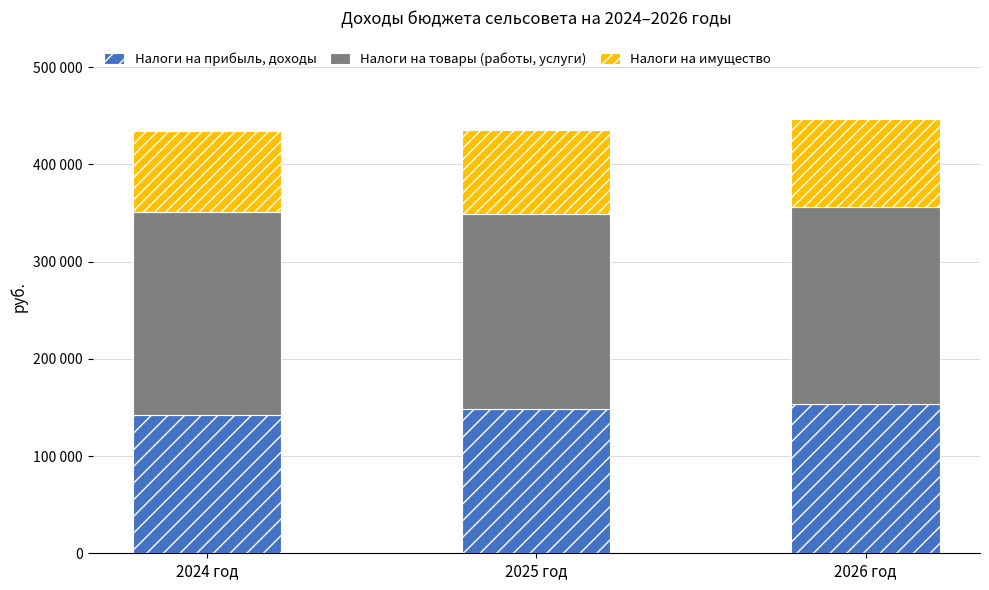

Are the bars grouped side by side (vs. stacked)?

No